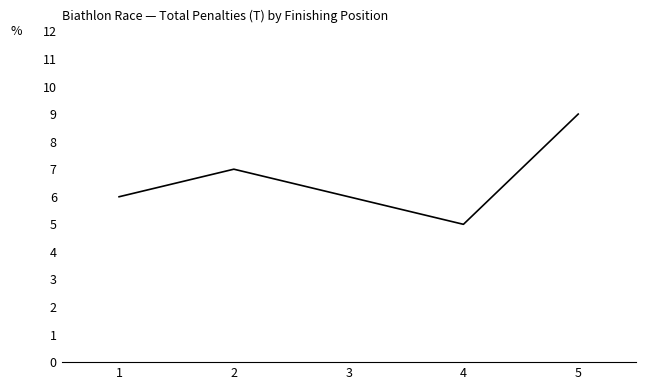

What is the difference between the second highest and second lowest values?

1